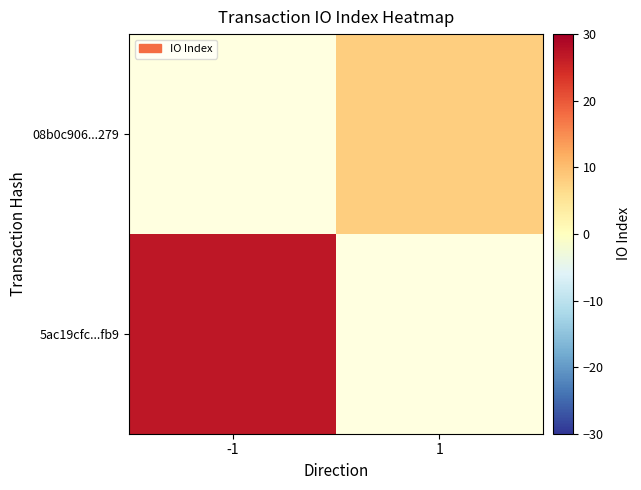

What is the smallest value displayed?

8.0